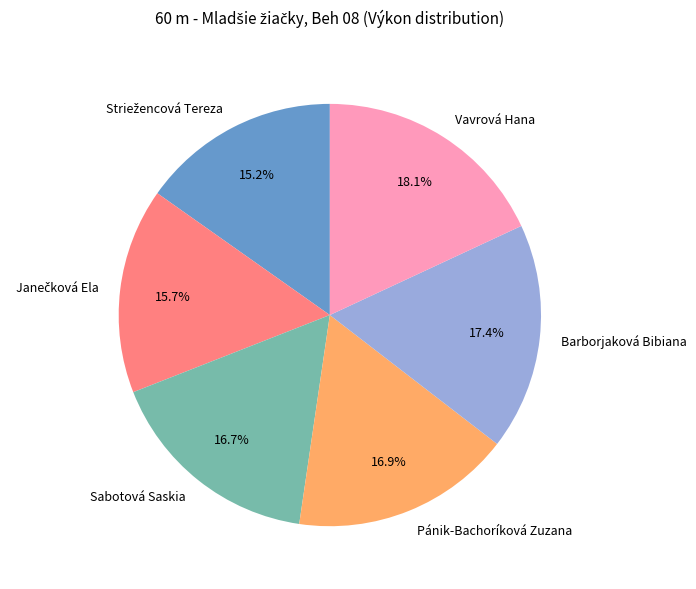

Which has a higher value, Sabotová Saskia or Barborjaková Bibiana?

Barborjaková Bibiana